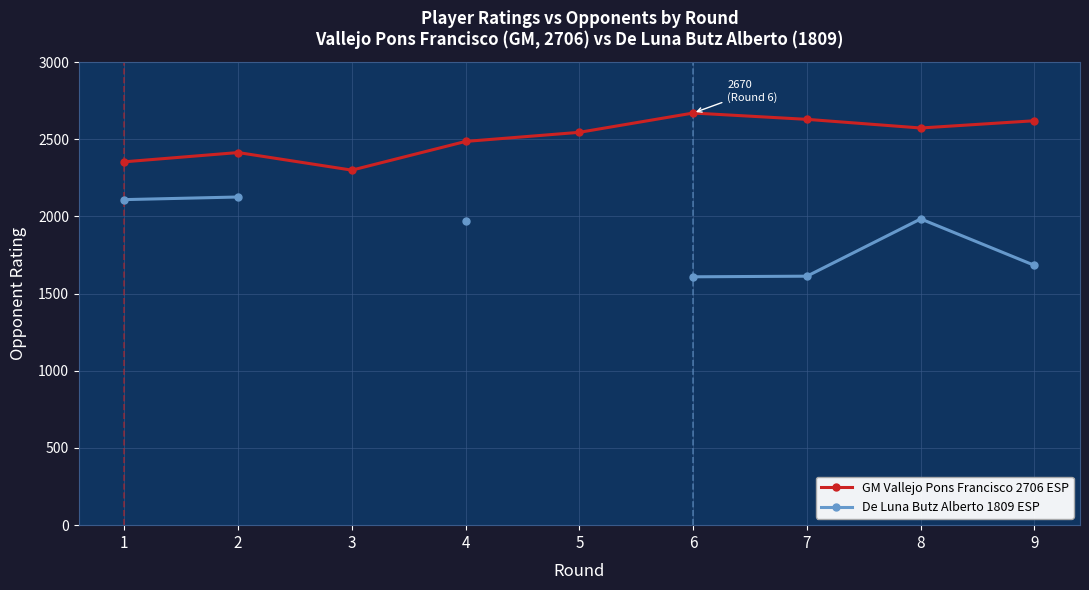

List the series in order of their peak value, highest first.

GM Vallejo Pons Francisco 2706 ESP, De Luna Butz Alberto 1809 ESP